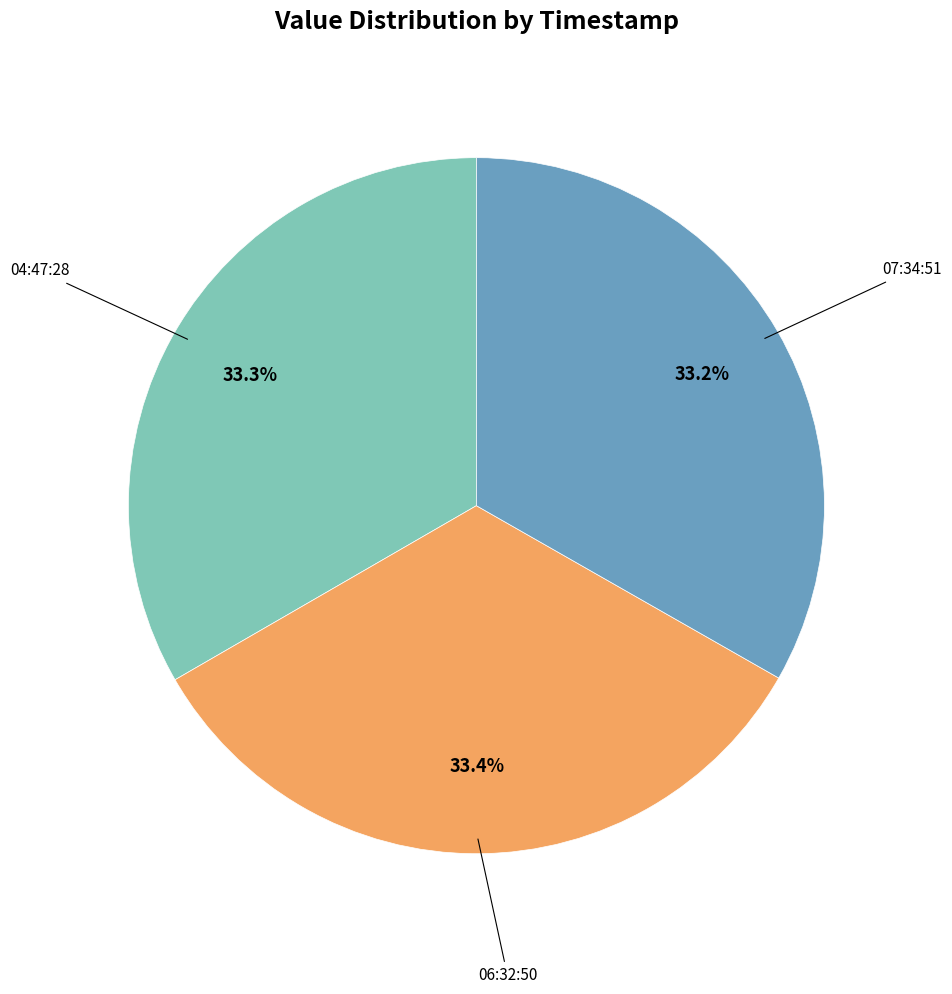

Is there any slice that represents more than half of the pie?

No